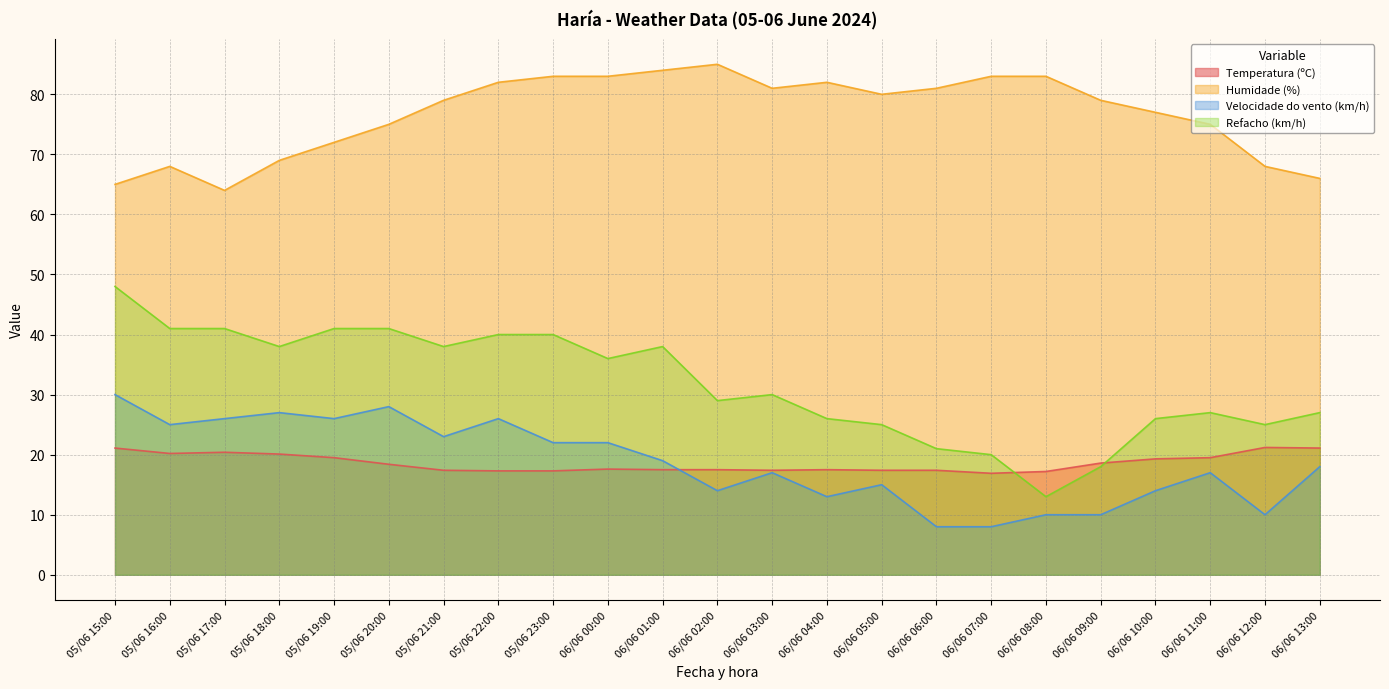

What position from the right is 06/06 06:00?

8